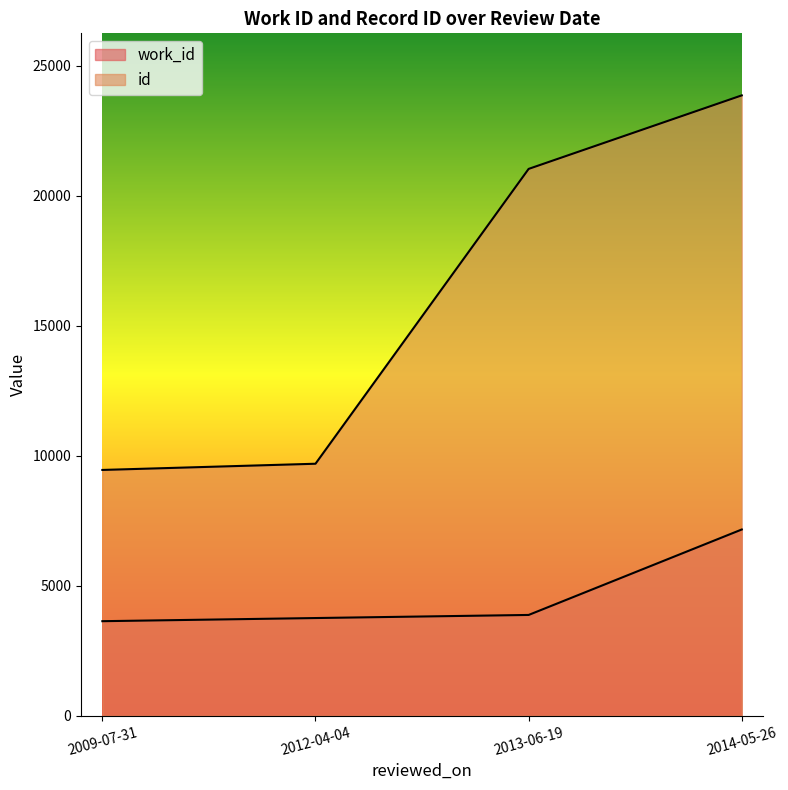

What value does the id series have at 2014-05-26?

23860